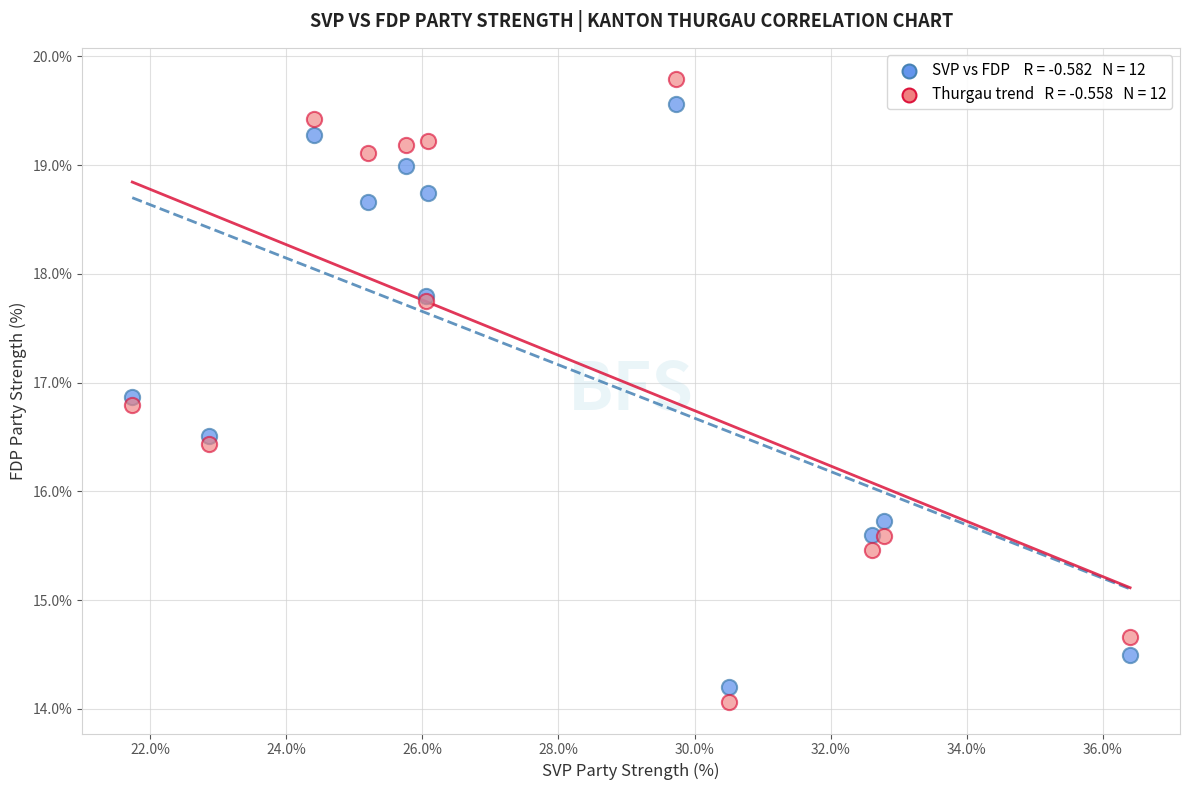

Across all series, what Y value is closest to 16?

15.7